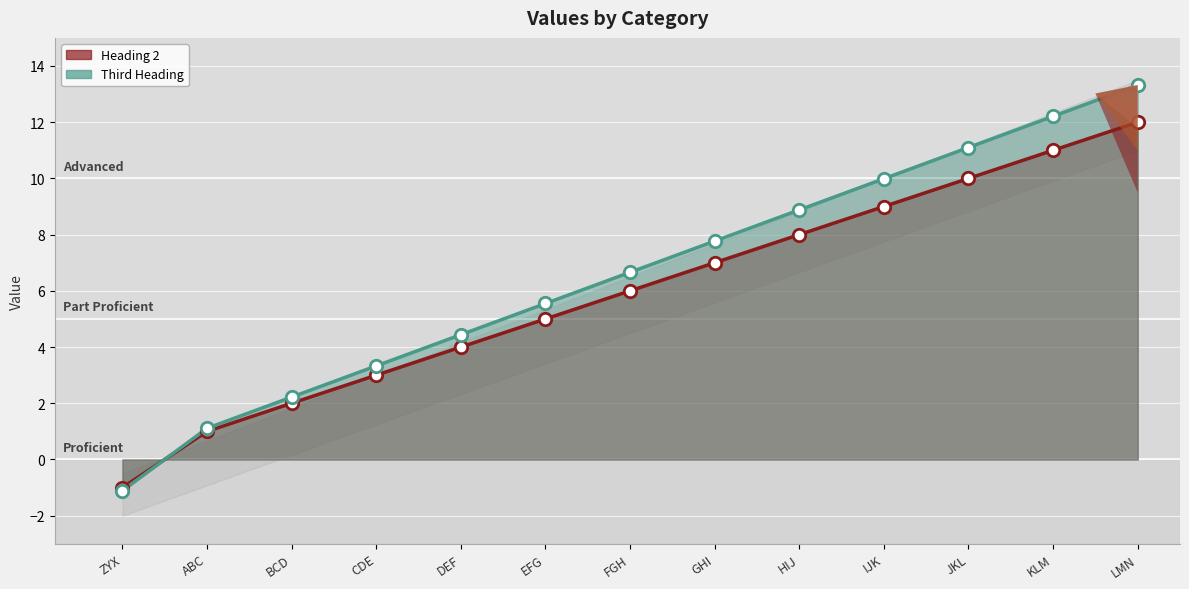

At how many categories does at least one series exceed 0?

12